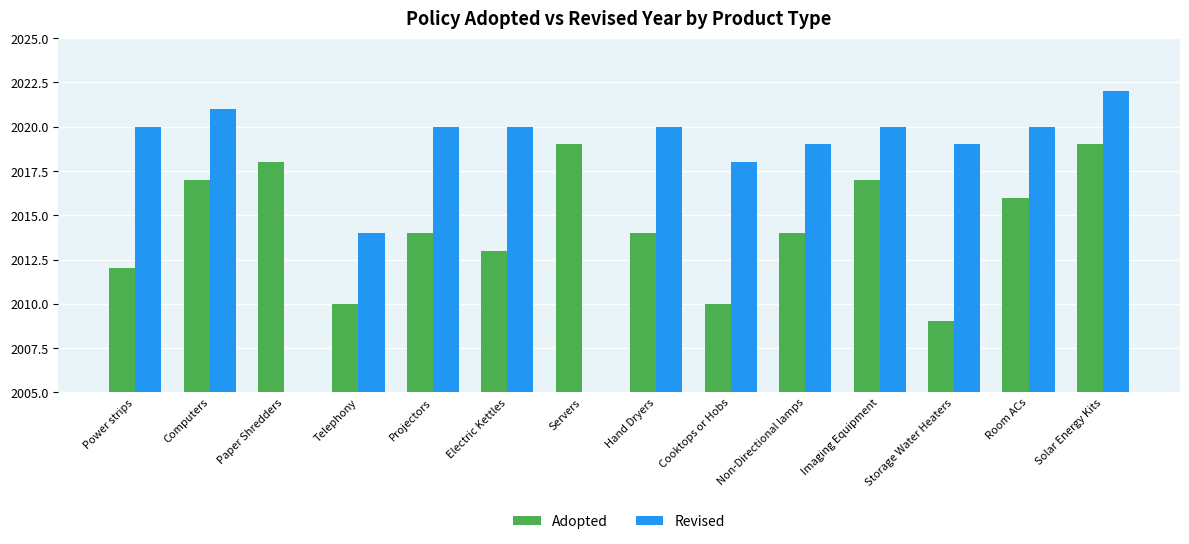

What is the average value?

2014